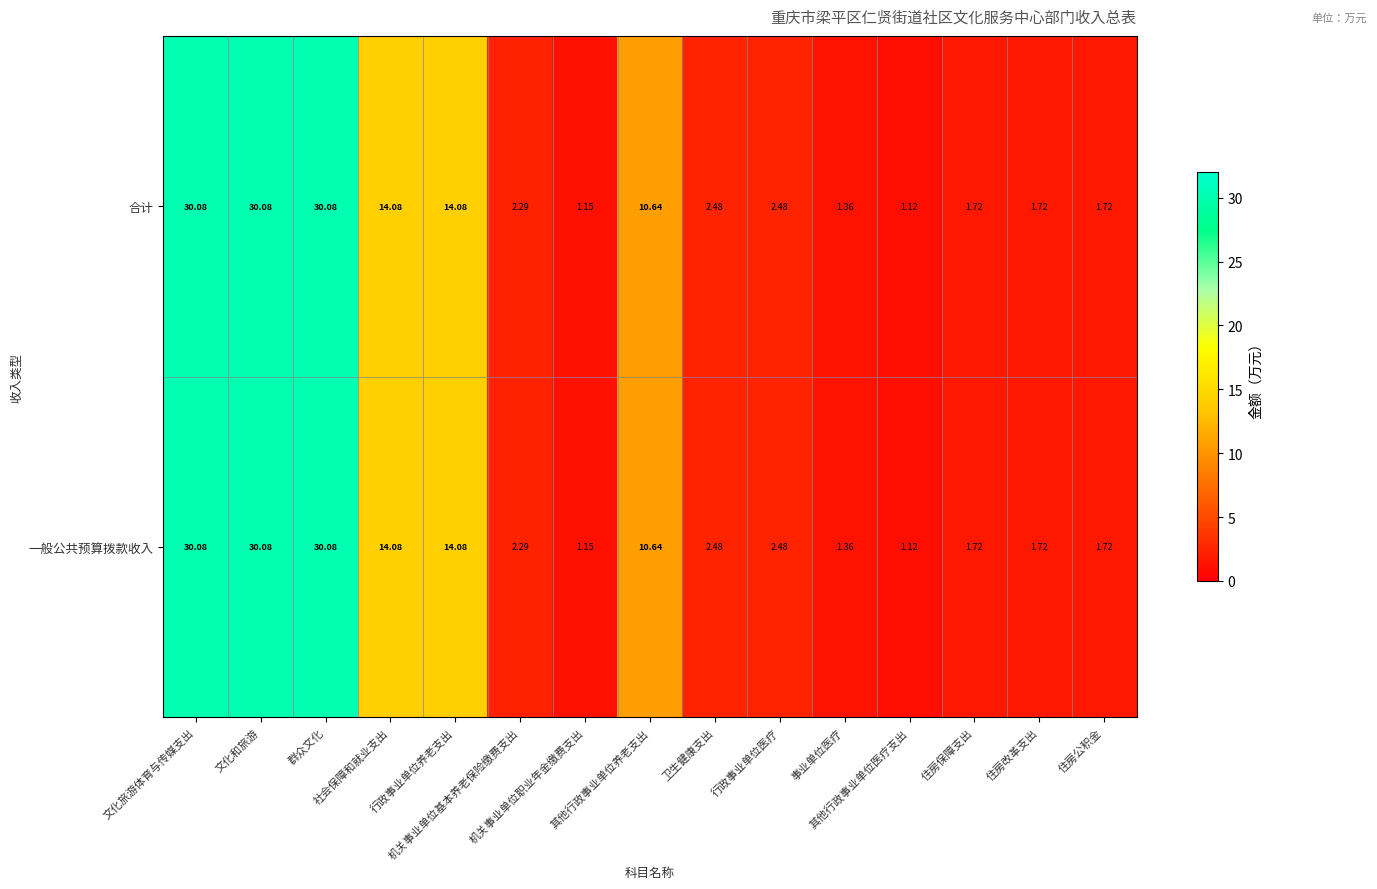

How many data points in 一般公共预算拨款收入 are above 2?

9